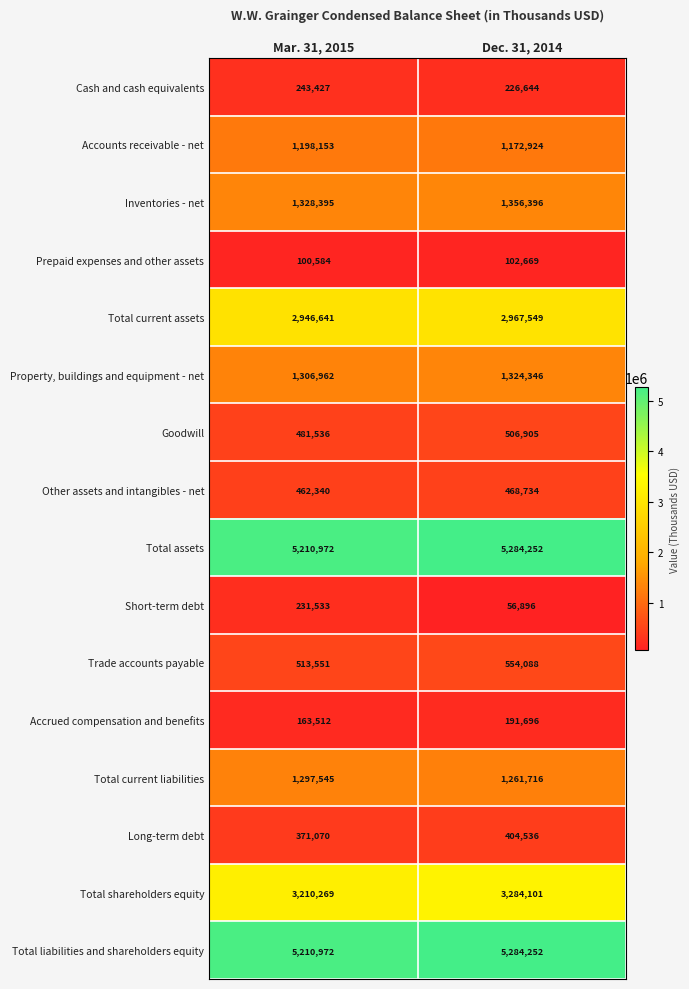

Is it true that Total shareholders equity equals 3284101 at Dec. 31, 2014?

True